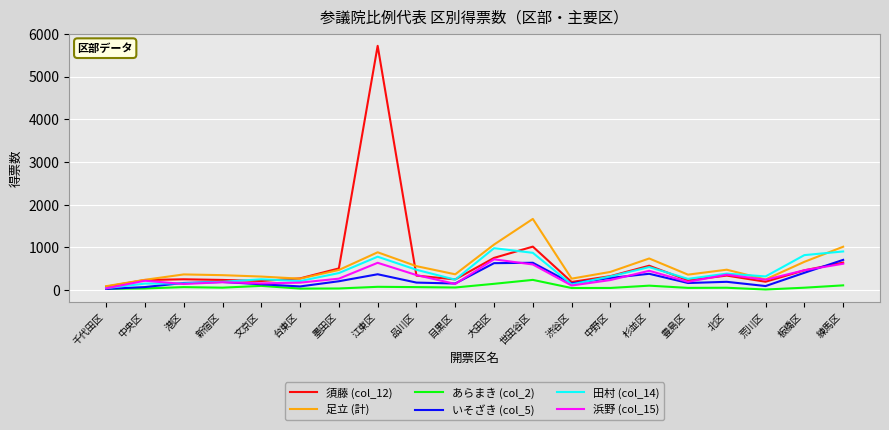

Between 世田谷区 and 北区, which series saw the biggest shift?

足立 (計)